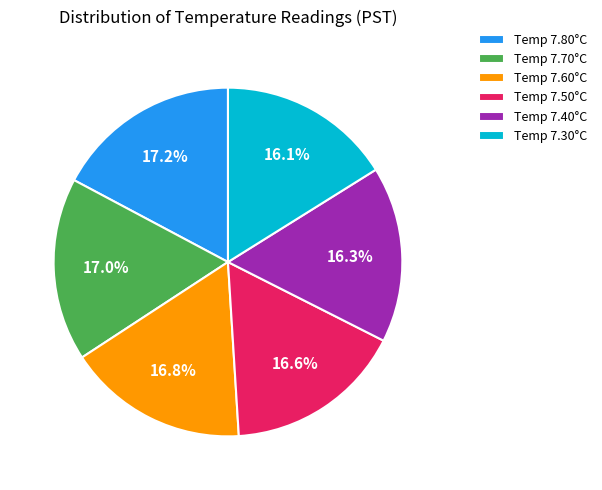

Is there any slice that represents more than half of the pie?

No